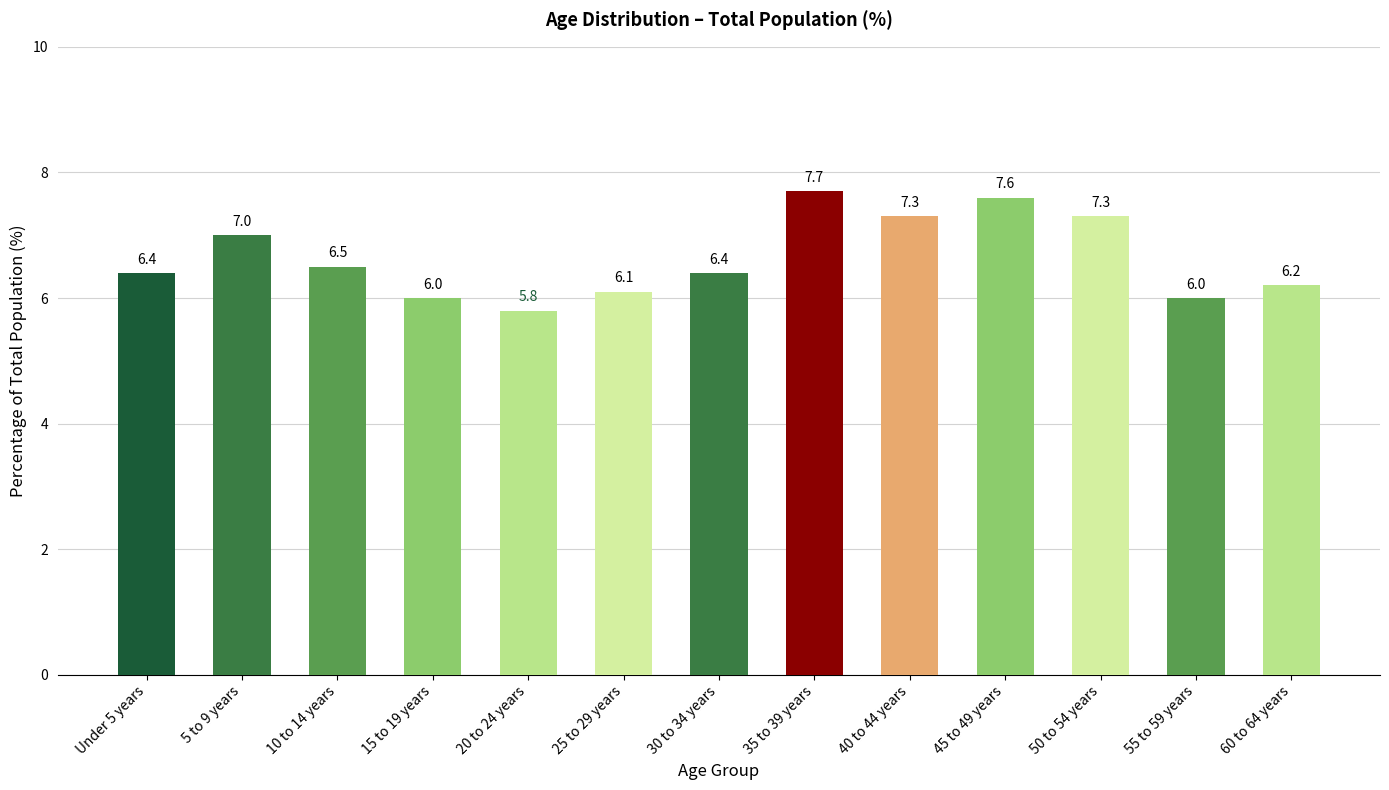

What is the sum of the values at 20 to 24 years and 25 to 29 years?

11.9